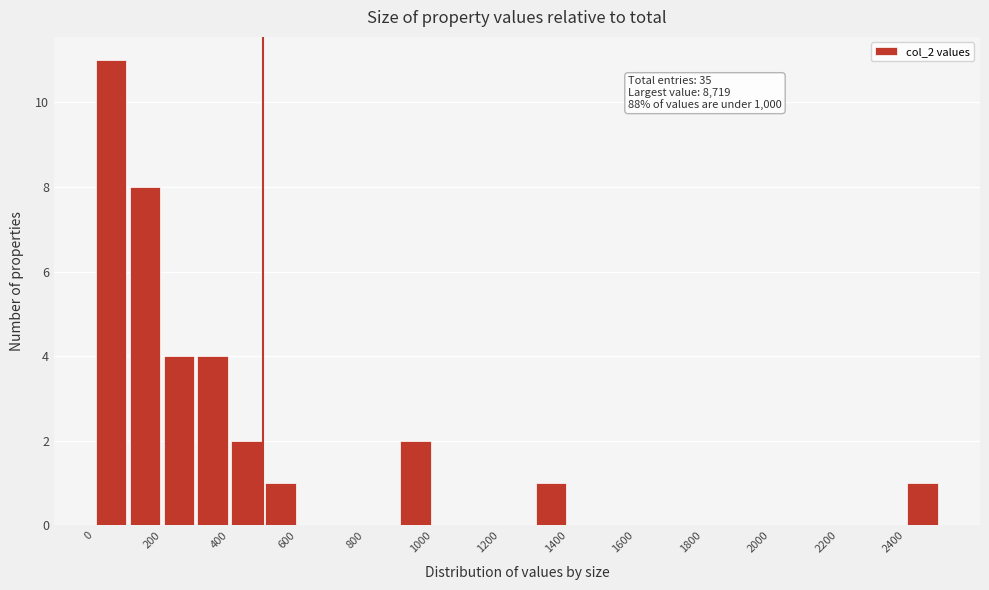

Over which range of the x-axis is the bar tallest?

0 to 100